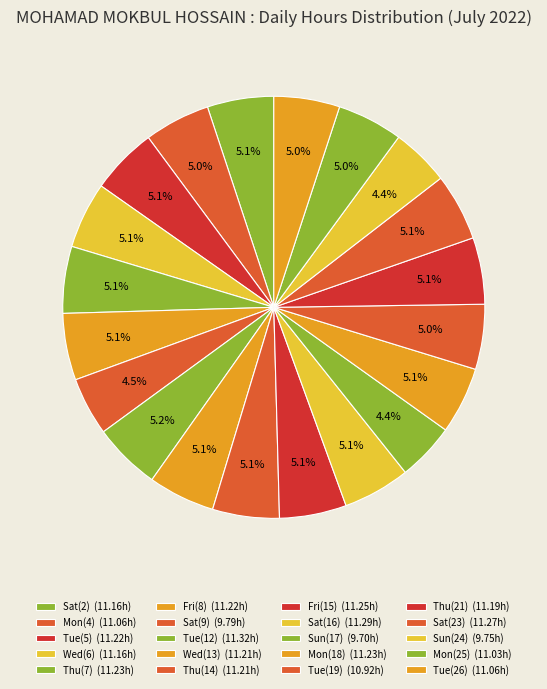

Is there any slice that represents more than half of the pie?

No